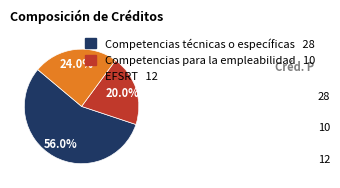

True or false: Competencias técnicas o específicas accounts for 56% of the total.

True